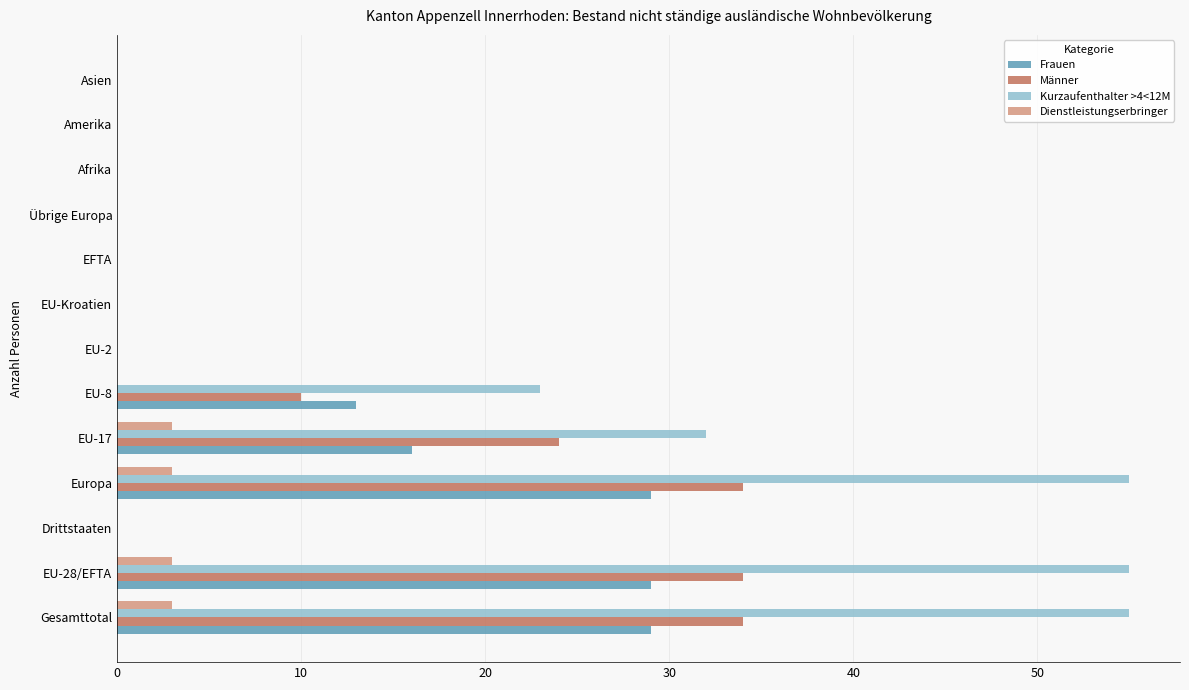

What are all the series names shown in the legend?

Frauen, Männer, Kurzaufenthalter >4<12M, Dienstleistungserbringer